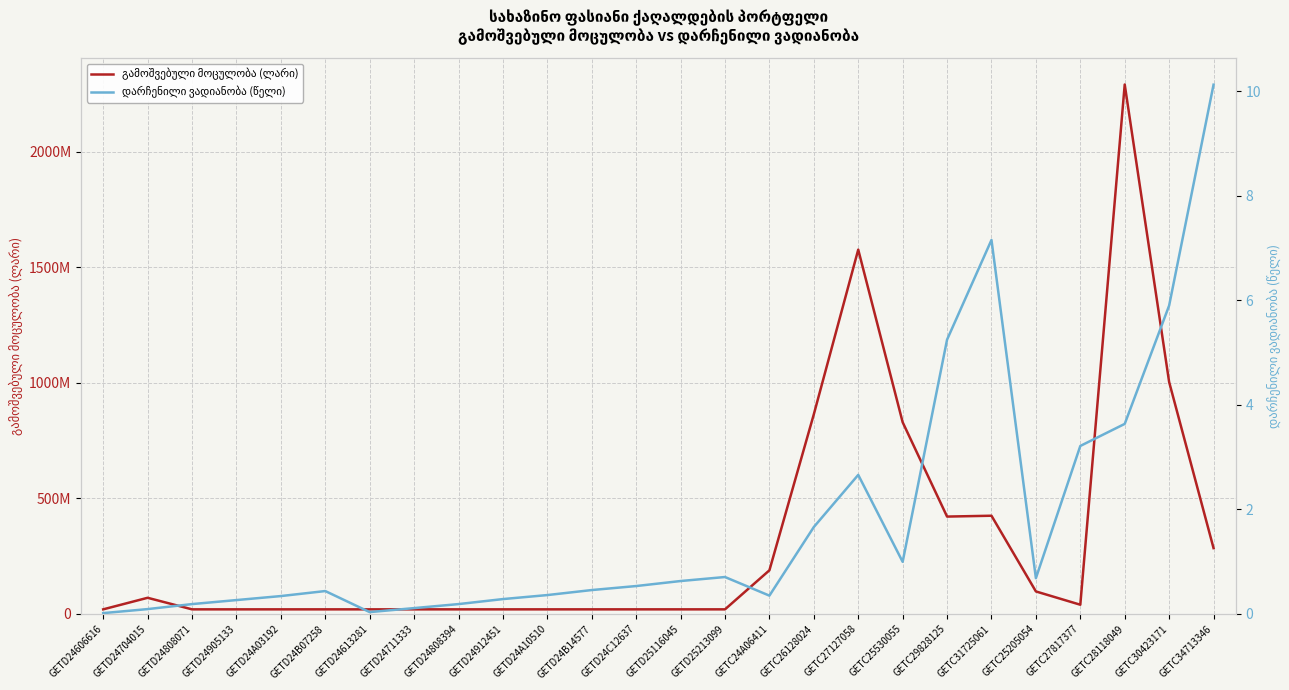

What is the label of the 12th point from the left?

GETD24B14577